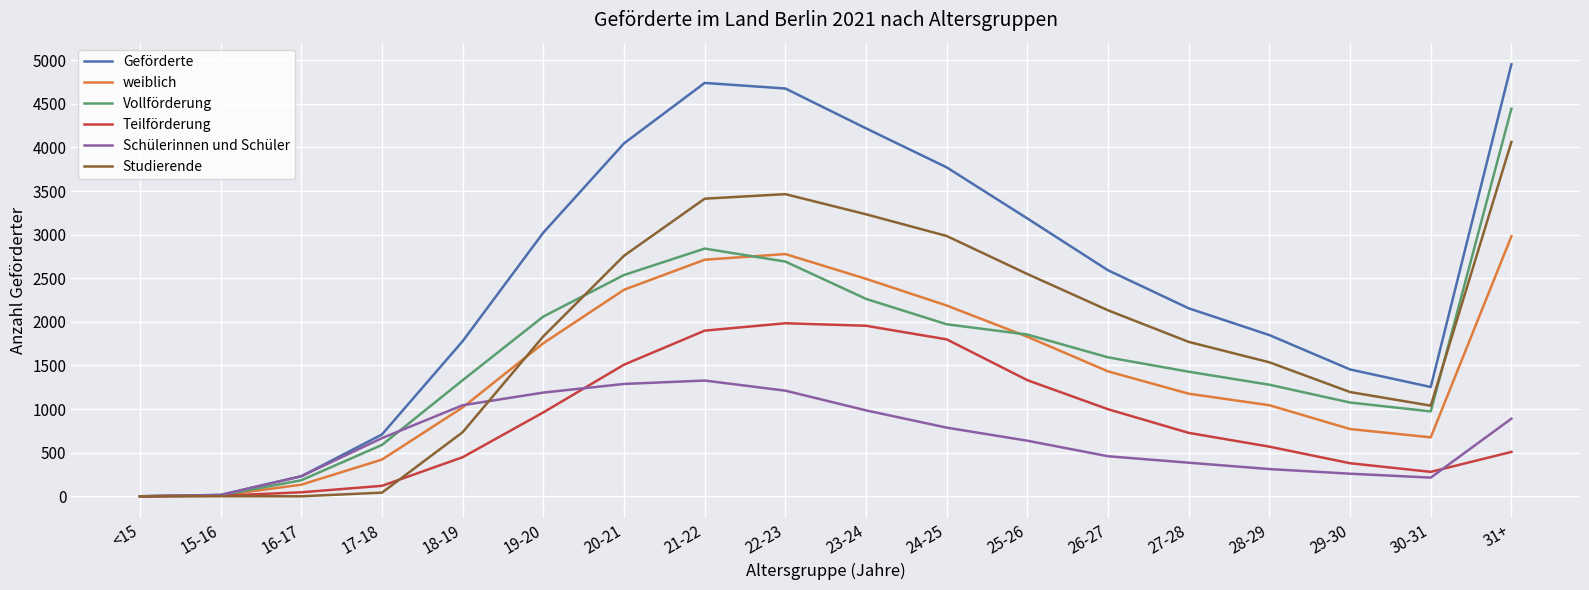

Between 25-26 and 28-29, which series saw the biggest shift?

Geförderte